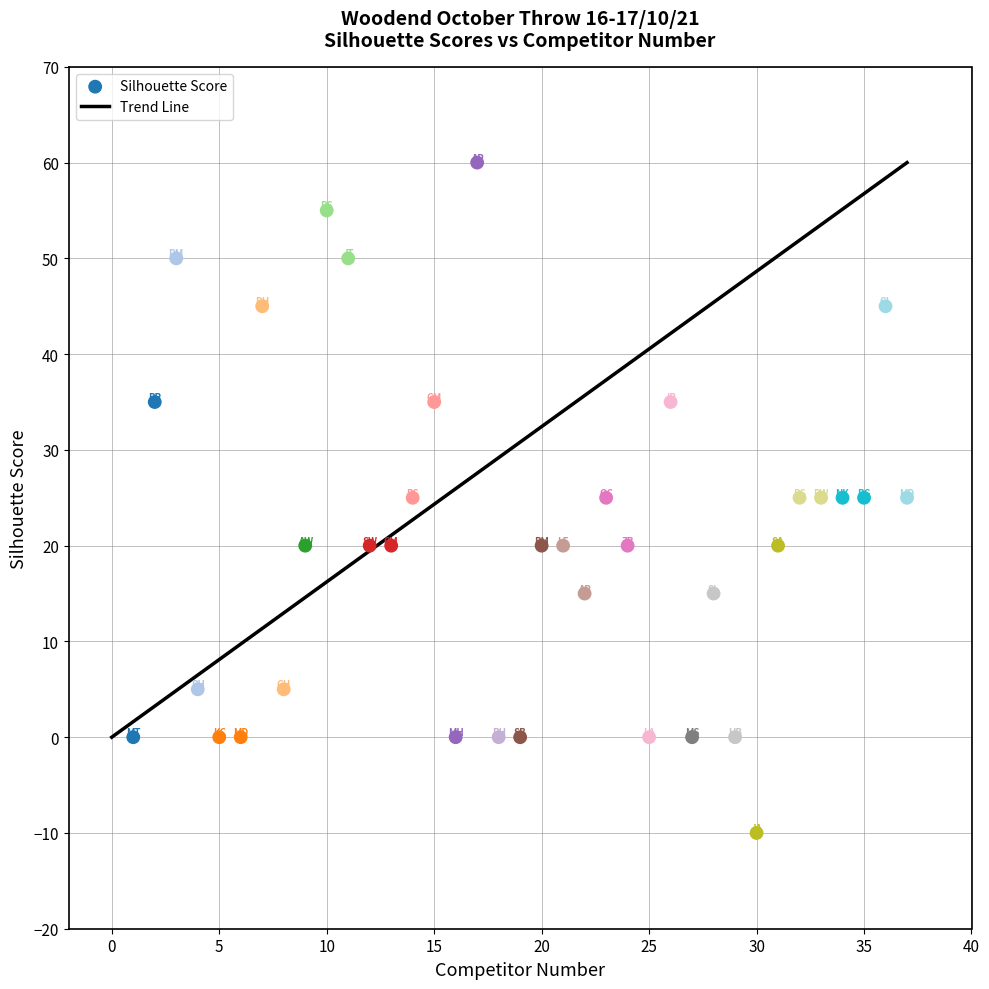

What is the range of X values (max minus min)?

36